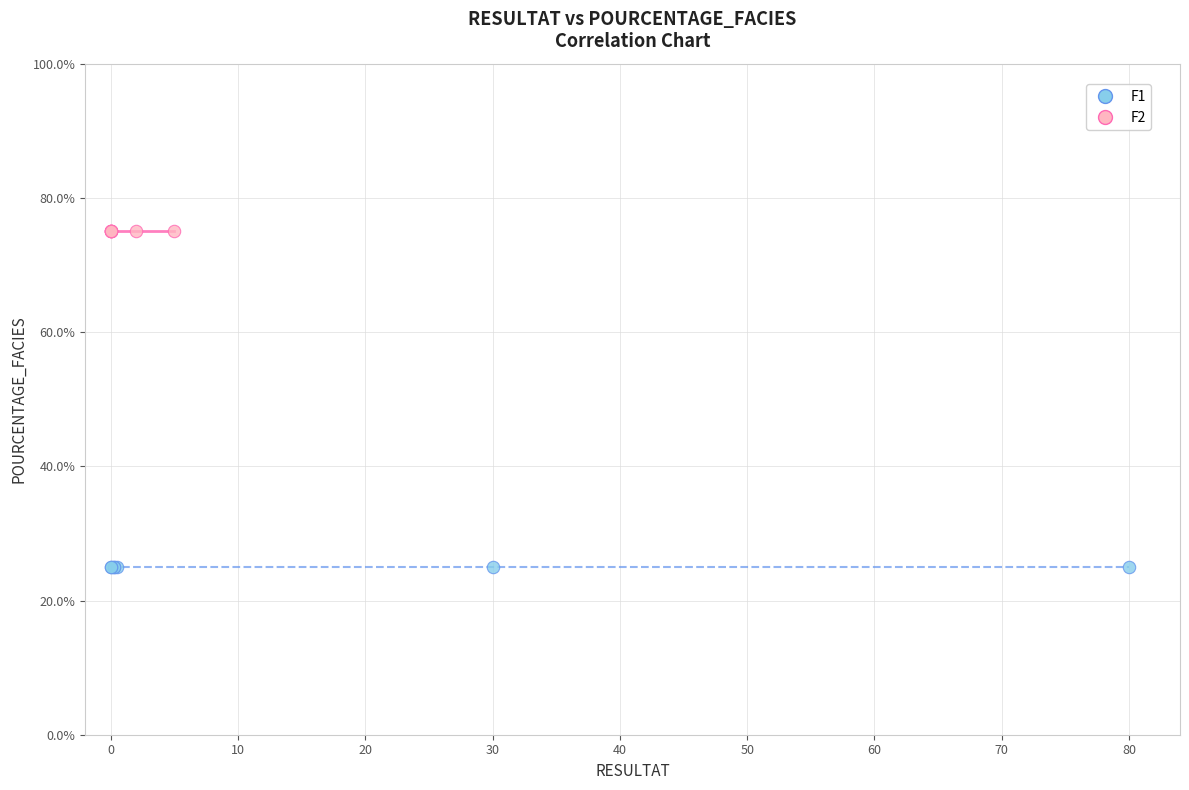

Which series reaches the minimum Y coordinate?

F1